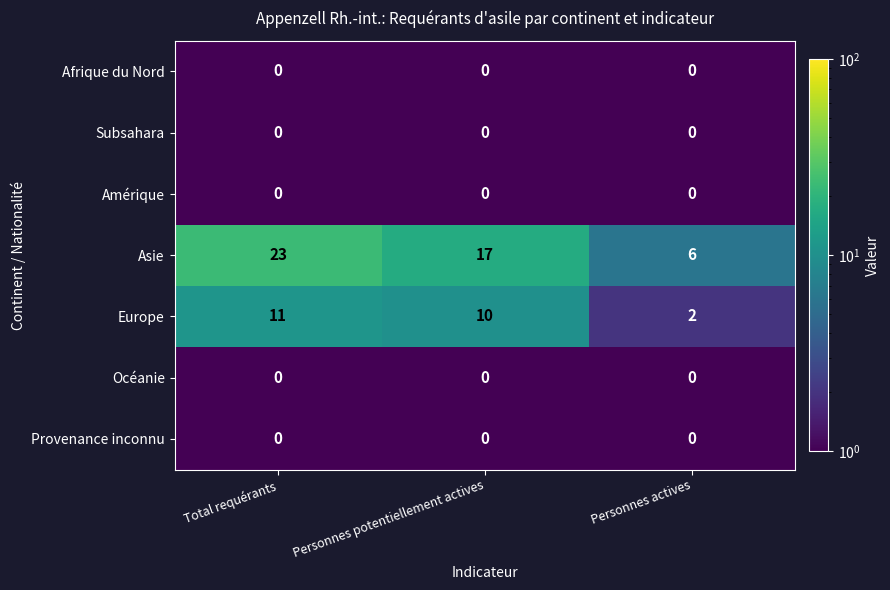

What is the greatest value displayed?

23